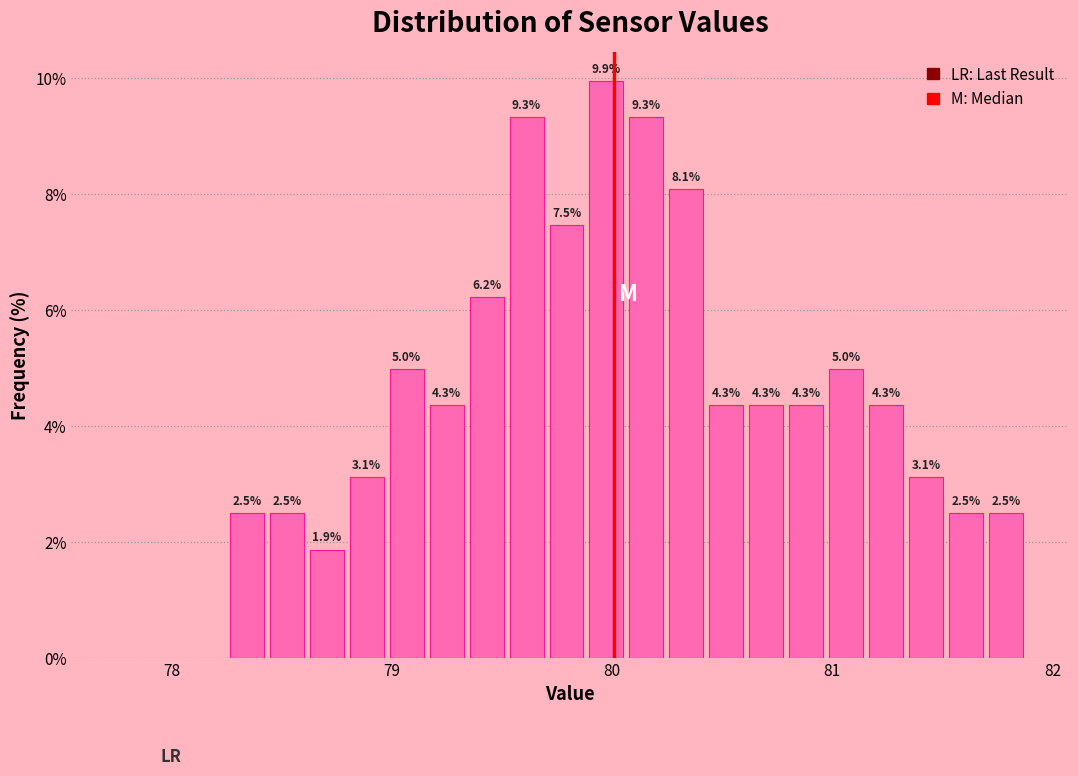

Read against the x-axis, roughly where is the centre of the tallest bar?

80.0